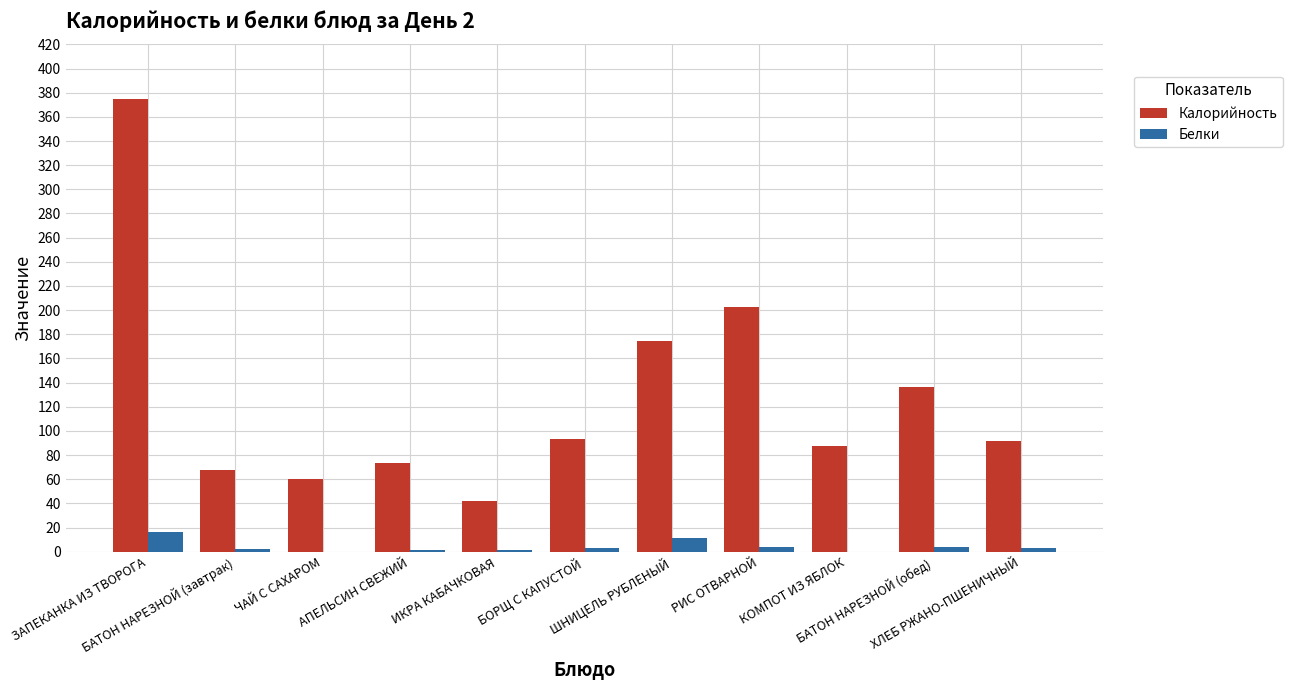

What is the highest value of the Белки series?

16.4